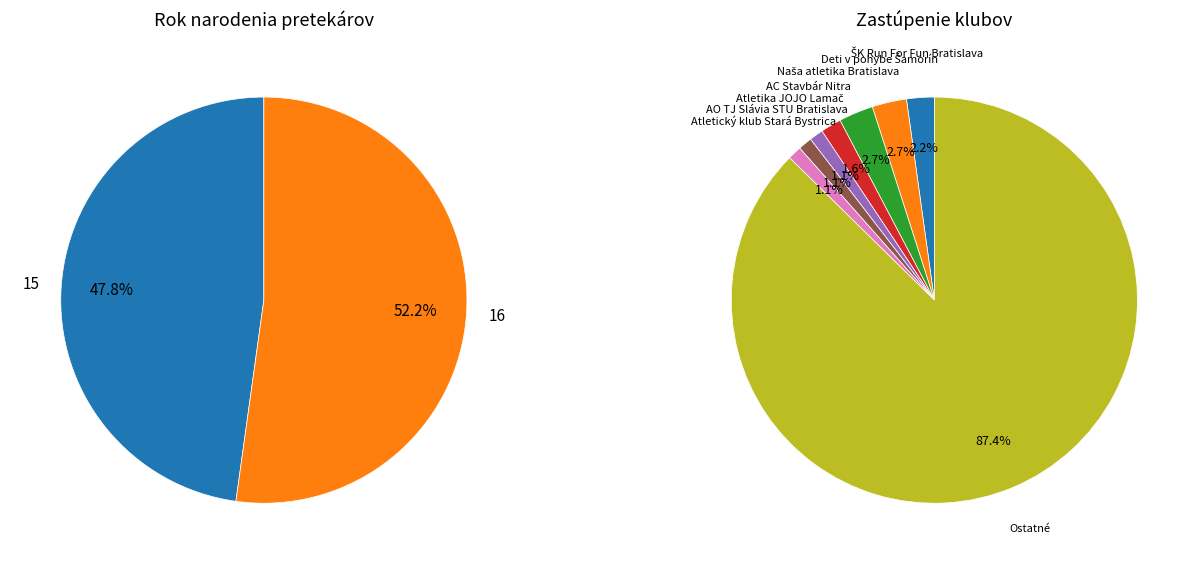

To the nearest percent, what is the combined percentage of 16 and 15?

100%